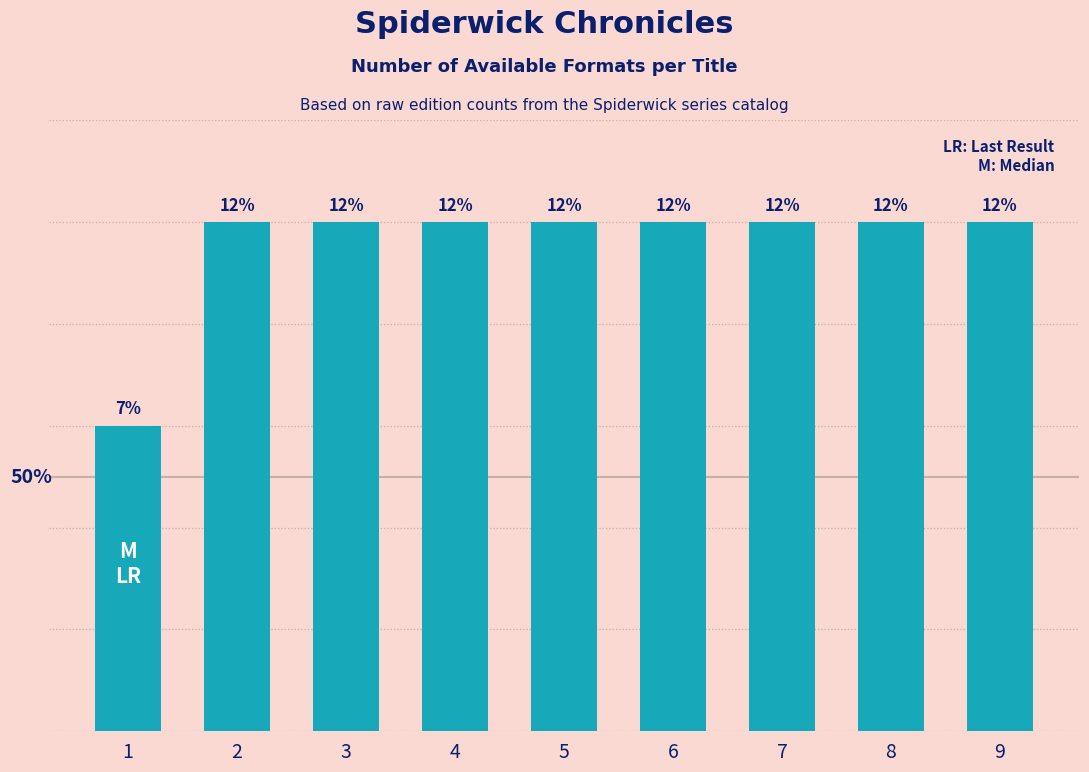

The value at 9 is 8. True or false?

False